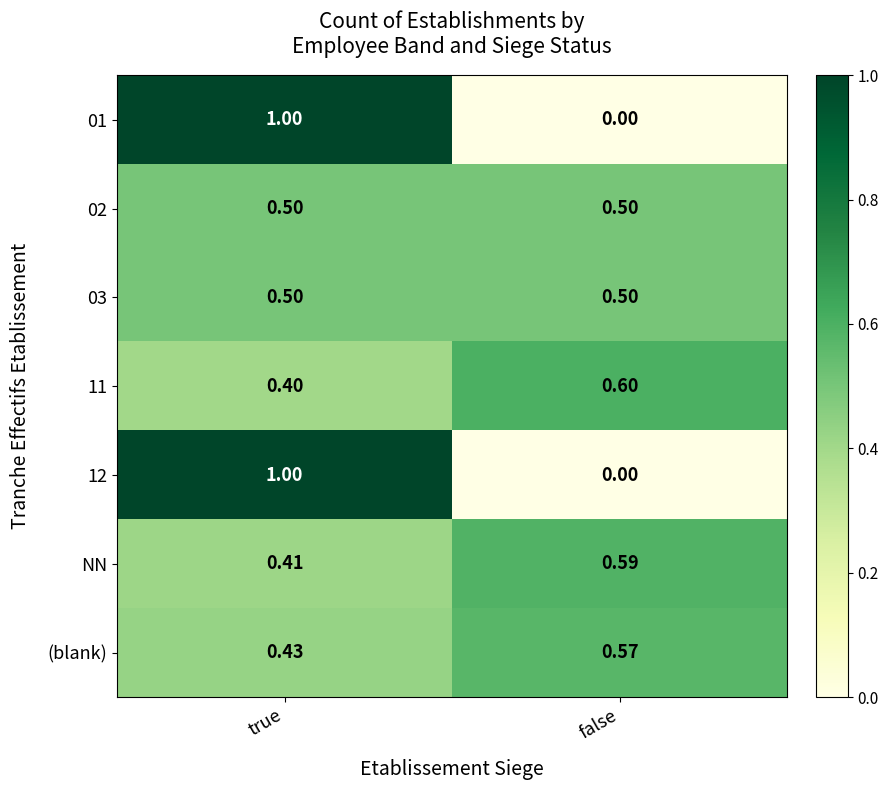

Rank the categories by 01 value from highest to lowest.

true, false